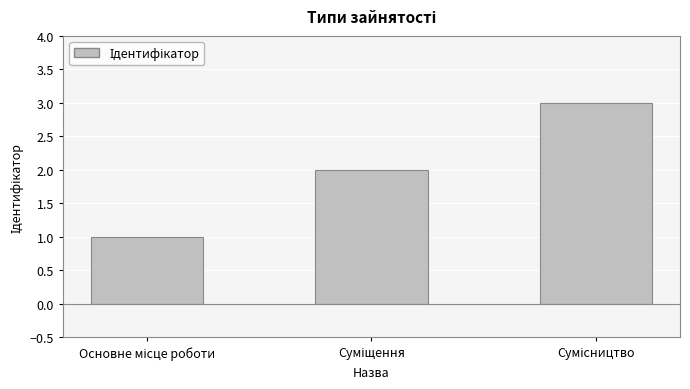

What is the maximum value shown in the chart?

3